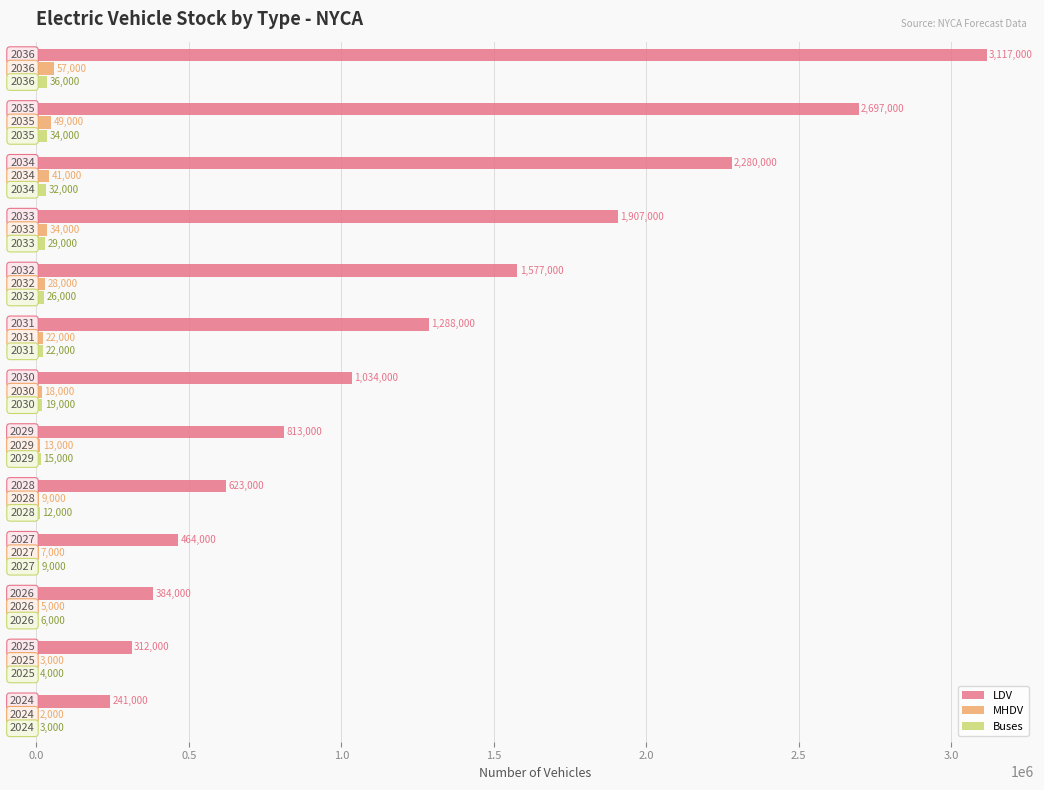

Which series has the largest total across all categories?

LDV